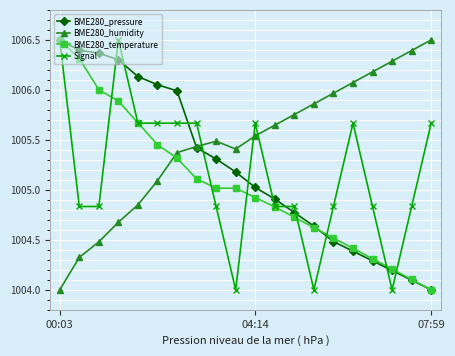

What is the maximum value shown in the chart?

1006.5